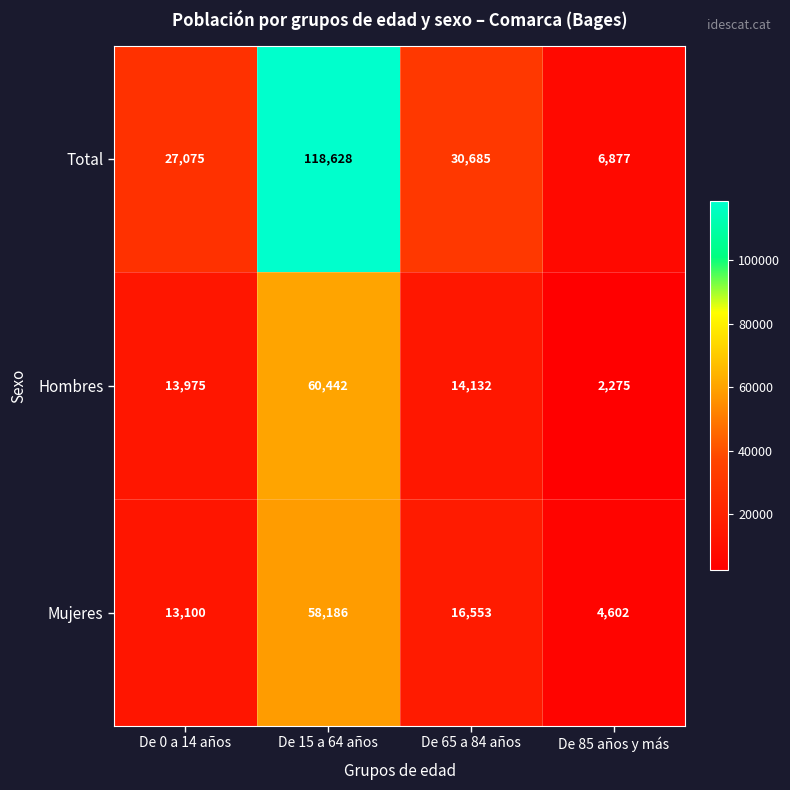

Which series has the largest total across all categories?

Total